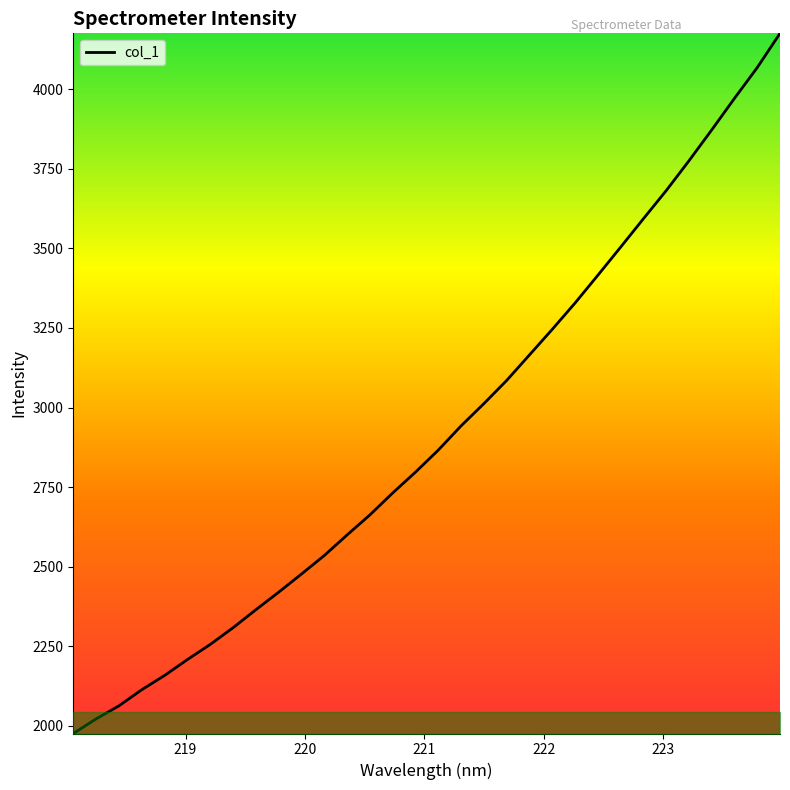

What is the minimum value shown in the chart?

1976.4